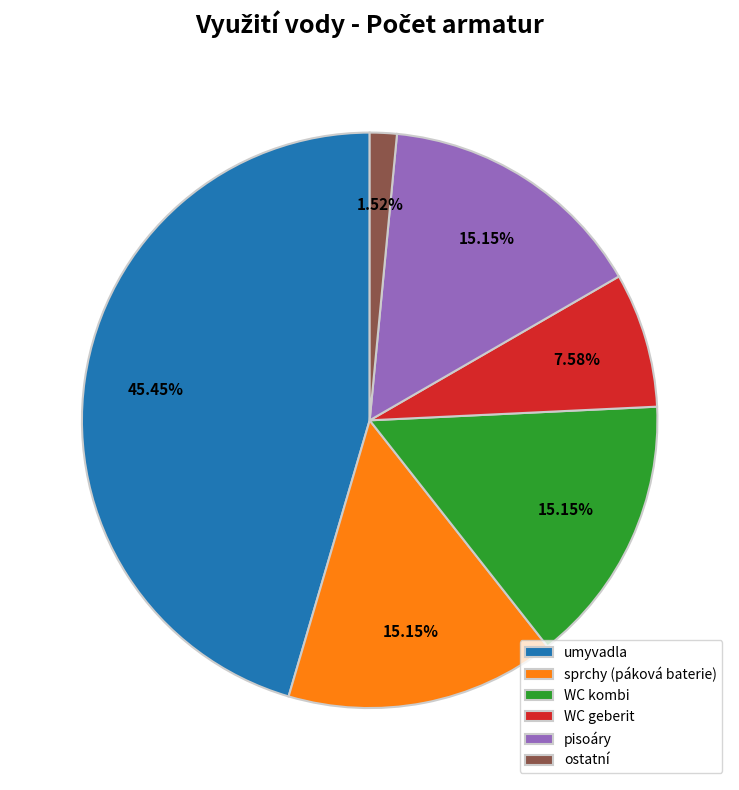

To the nearest percent, what is the combined percentage of pisoáry and WC kombi?

30%